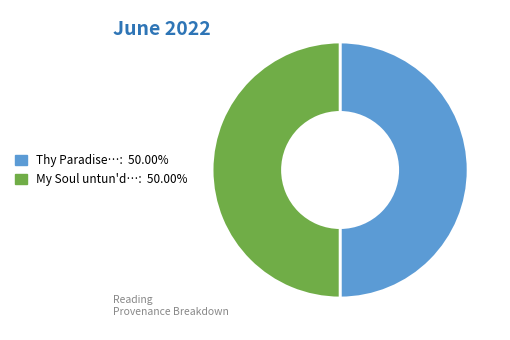

To the nearest percent, what is the average slice percentage?

50%